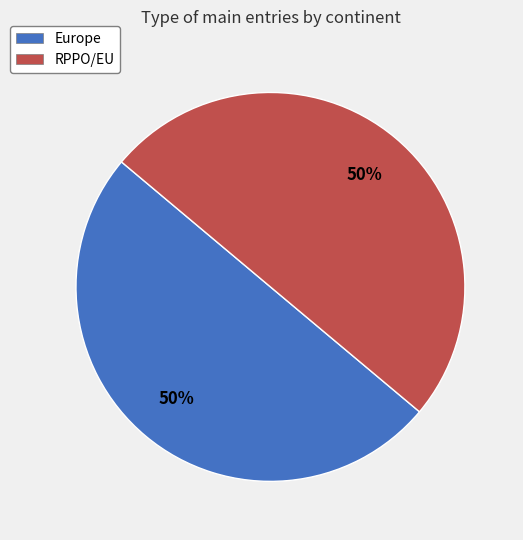

The Europe slice represents 41% of the pie. True or false?

False